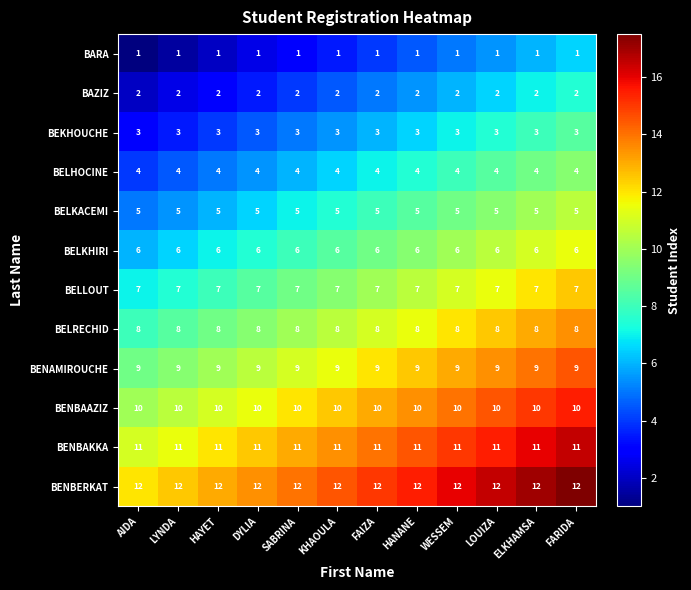

Is it true that BENAMIROUCHE equals 16 at ELKHAMSA?

False